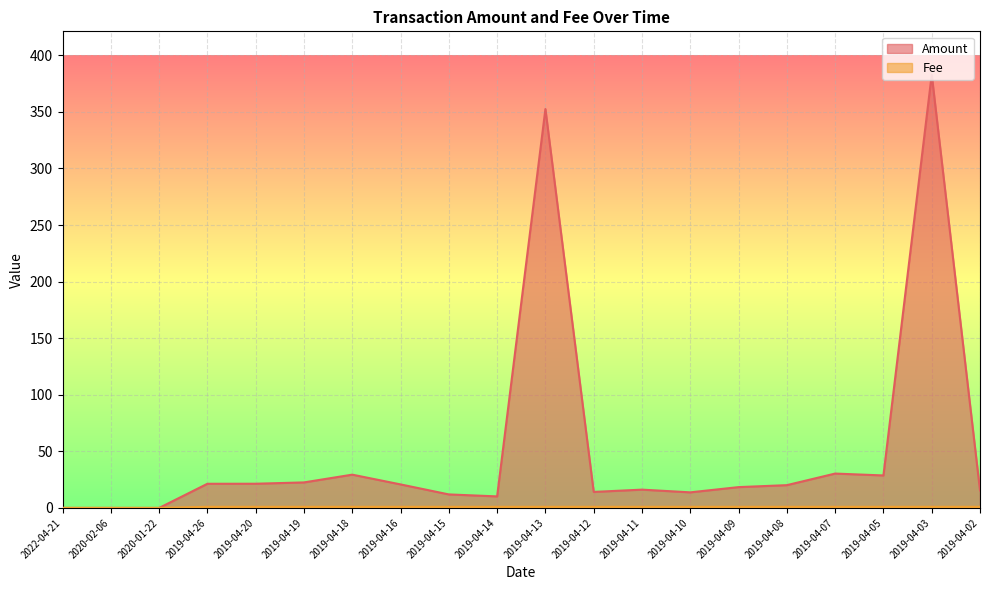

How many intersections are there between Amount and Fee?

1